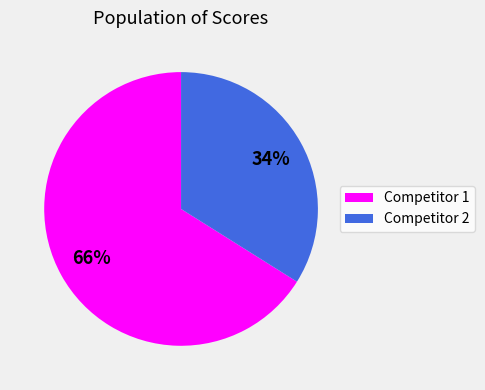

The Competitor 2 slice represents 27% of the pie. True or false?

False